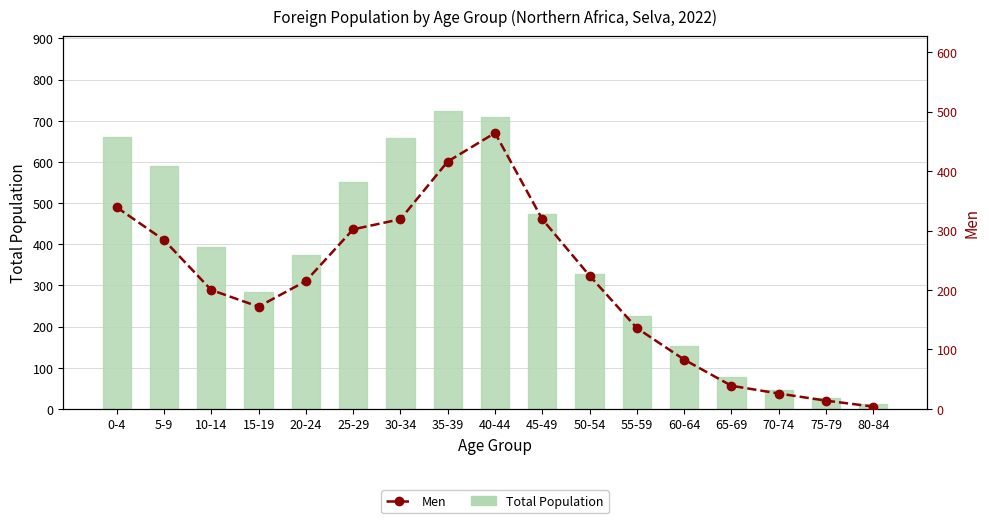

What are all the series names shown in the legend?

Total Population, Men